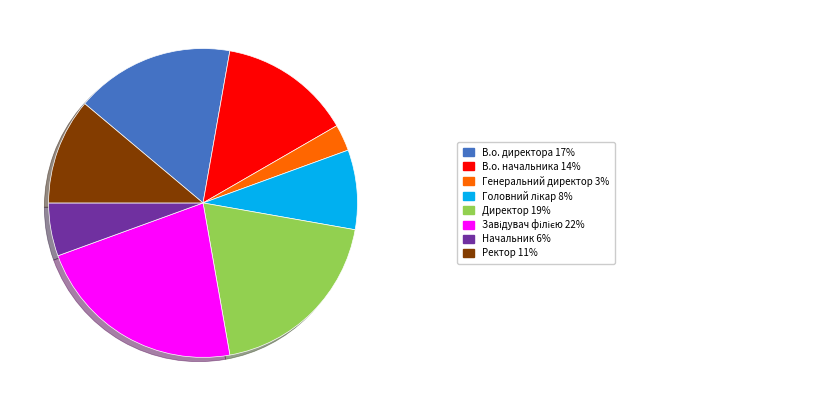

Is there any slice that represents more than half of the pie?

No